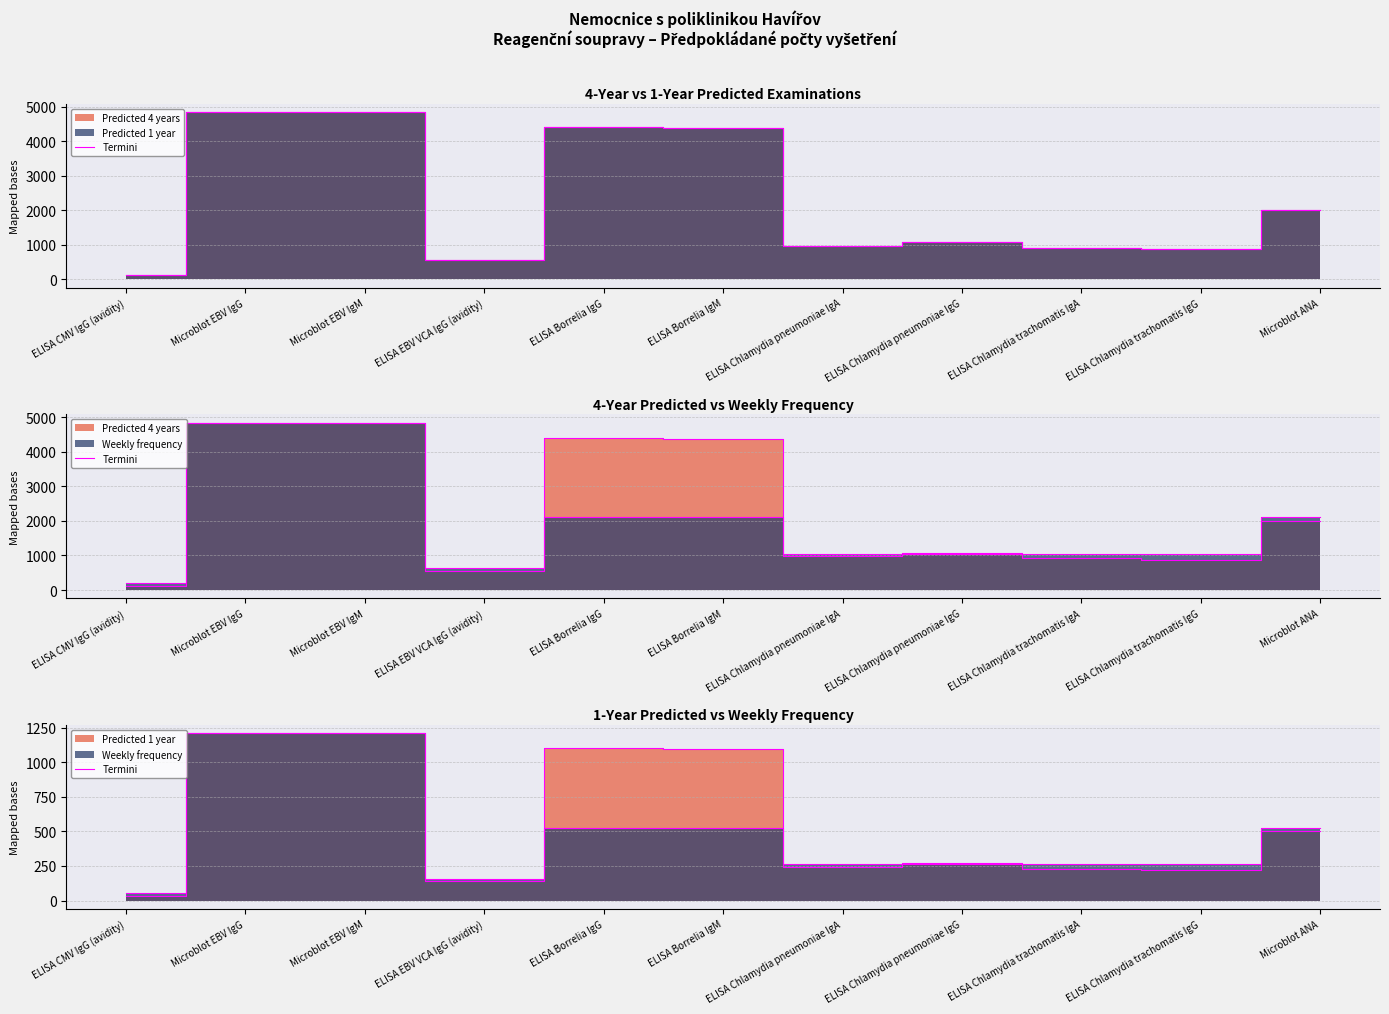

What is the smallest value displayed?

30